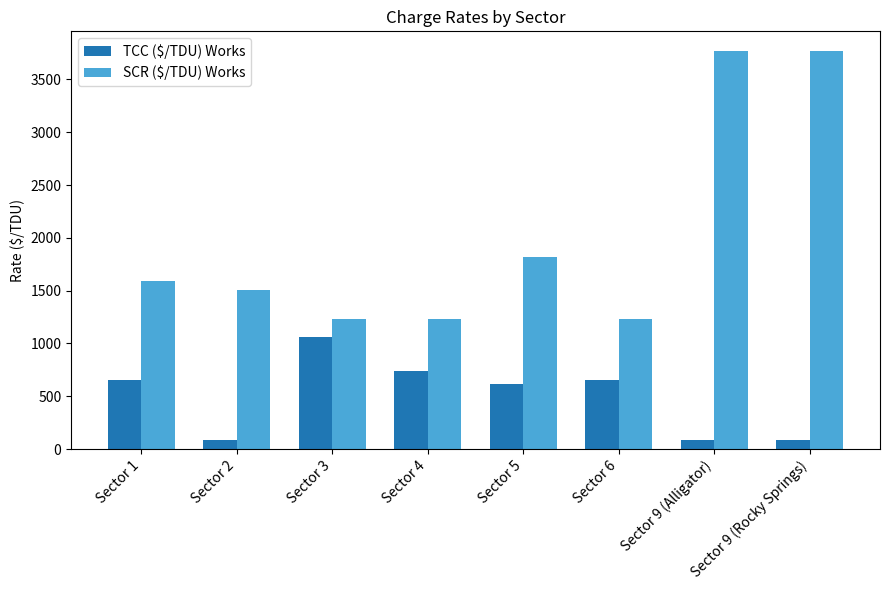

What is the sum of all SCR ($/TDU) Works values?

16135